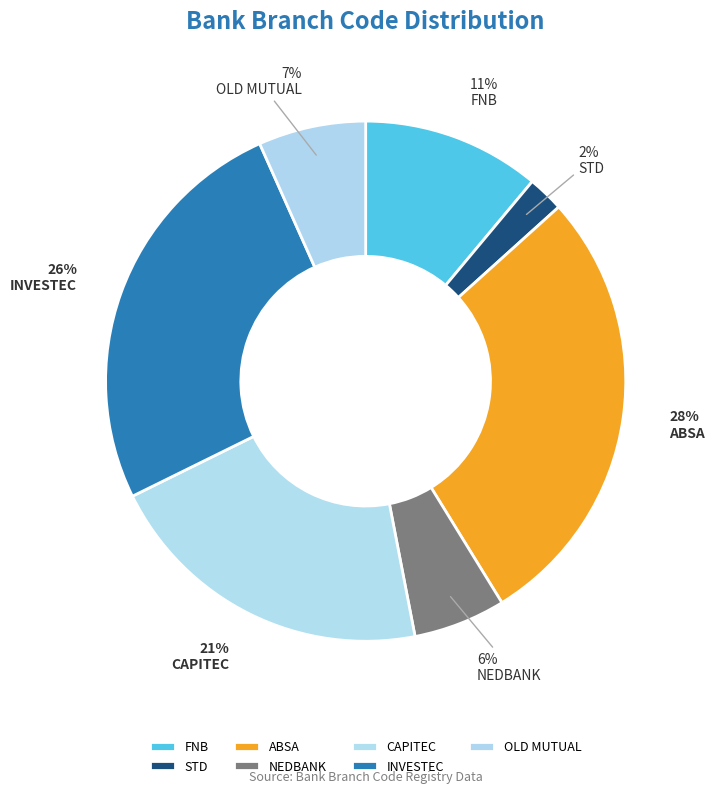

To the nearest percent, what is the combined percentage of STD and NEDBANK?

8%